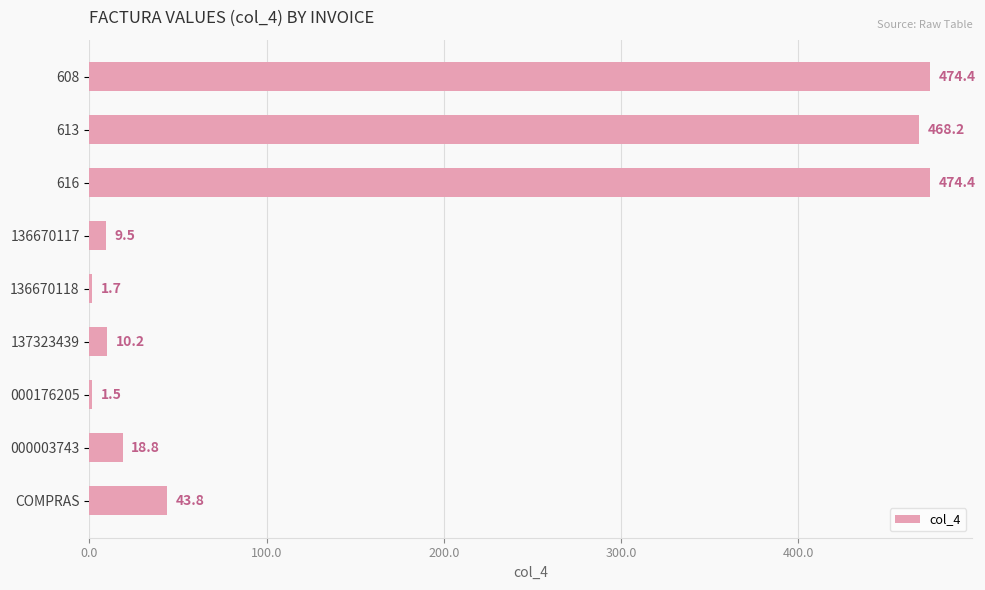

Reading top to bottom, list all the values displayed in this chart.

608=474.4	613=468.2	616=474.4	136670117=9.5	136670118=1.7	137323439=10.2	000176205=1.5	000003743=18.8	COMPRAS=43.8